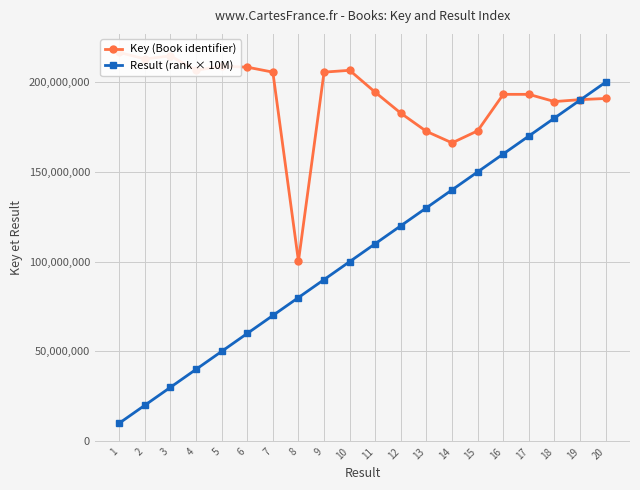

What is the total value across all series at 4?

246602502